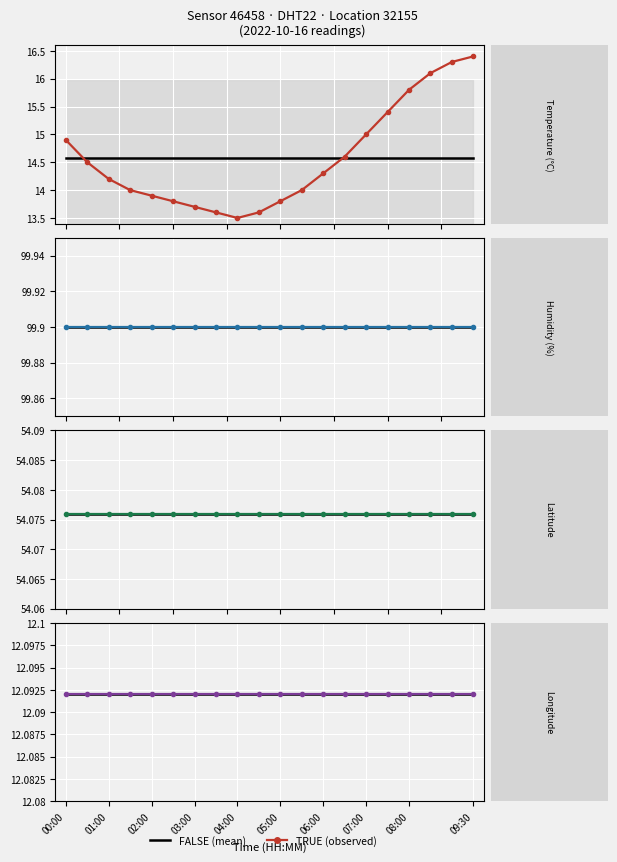

Which series has the widest spread of values?

temperature